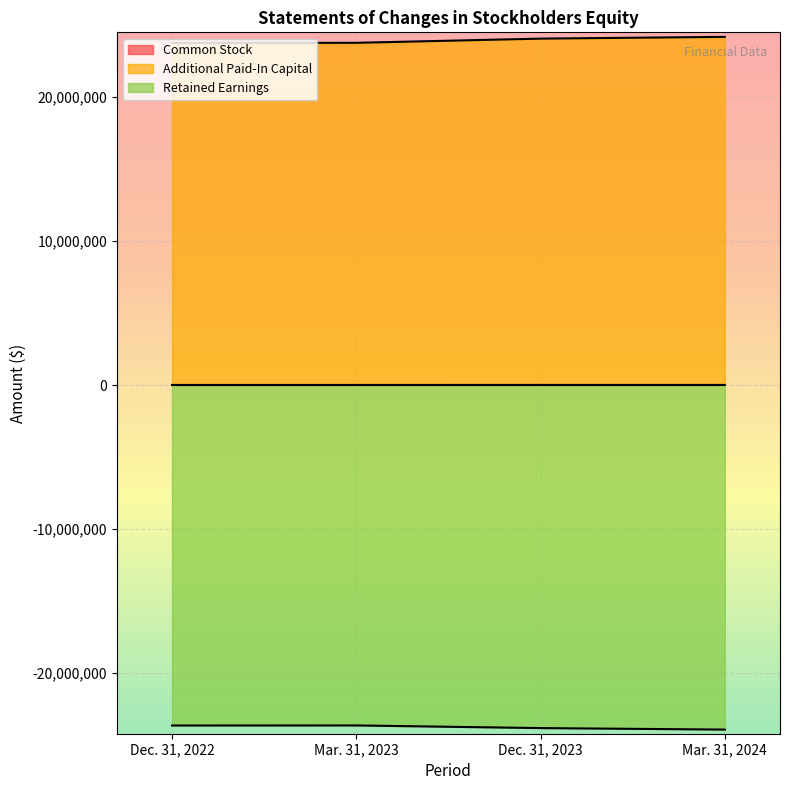

What is the average value of the Retained Earnings series?

-23743893